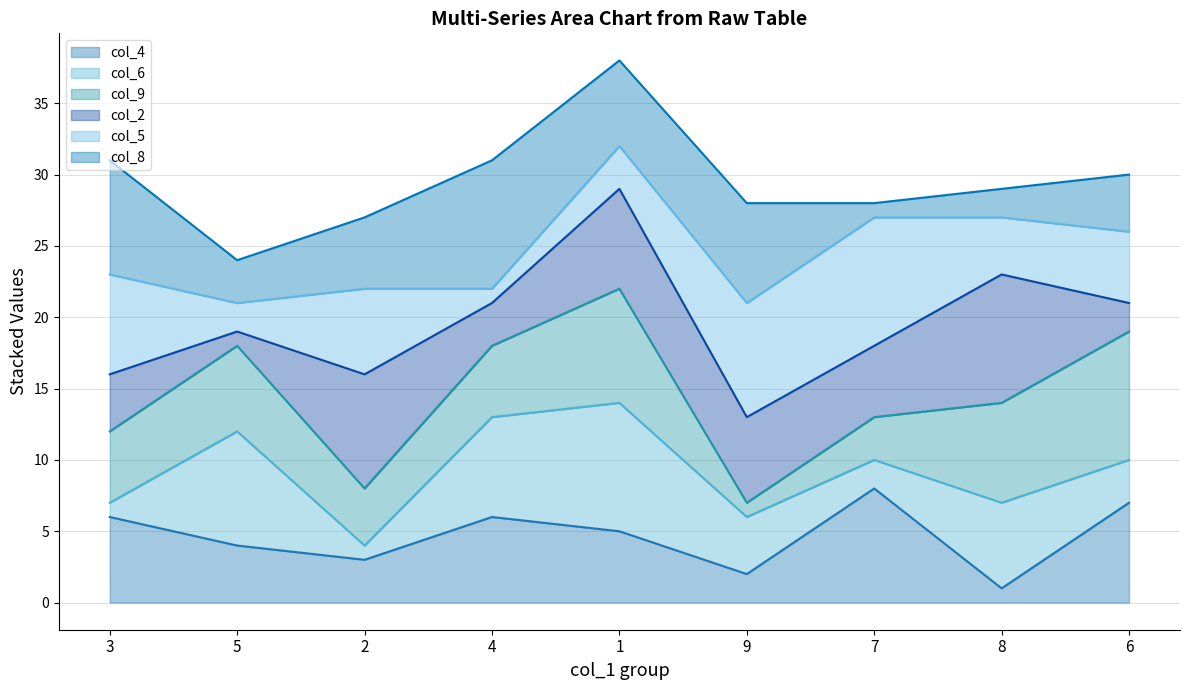

How many interior local valleys does the col_4_line series have?

3